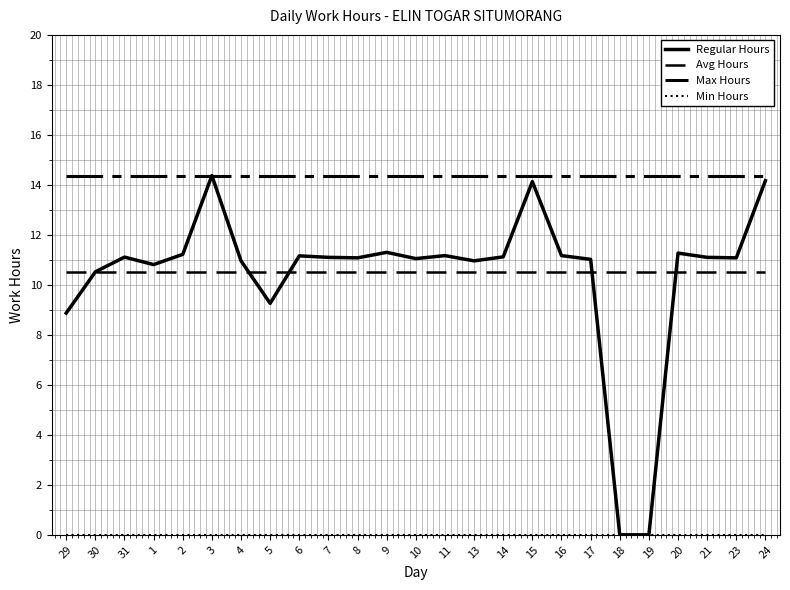

Reading left to right, what are all the values shown in this chart?

Regular Hours: 8.9	10.5	11.1	10.8	11.2	14.4	11.0	9.3	11.2	11.1	11.1	11.3	11.1	11.2	11.0	11.1	14.1	11.2	11.0	0.0	0.0	11.3	11.1	11.1	14.2
Avg Hours: 10.5	10.5	10.5	10.5	10.5	10.5	10.5	10.5	10.5	10.5	10.5	10.5	10.5	10.5	10.5	10.5	10.5	10.5	10.5	10.5	10.5	10.5	10.5	10.5	10.5
Max Hours: 14.4	14.4	14.4	14.4	14.4	14.4	14.4	14.4	14.4	14.4	14.4	14.4	14.4	14.4	14.4	14.4	14.4	14.4	14.4	14.4	14.4	14.4	14.4	14.4	14.4
Min Hours: 0.0	0.0	0.0	0.0	0.0	0.0	0.0	0.0	0.0	0.0	0.0	0.0	0.0	0.0	0.0	0.0	0.0	0.0	0.0	0.0	0.0	0.0	0.0	0.0	0.0